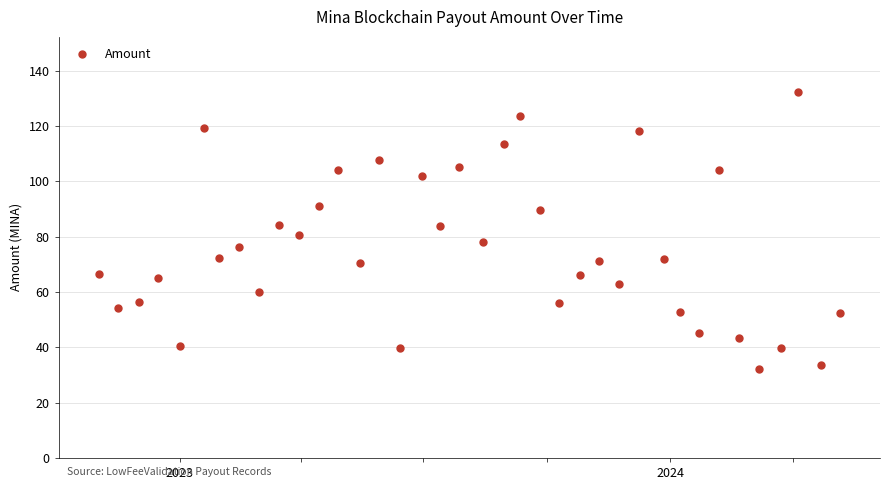

What is the average value?

75.4